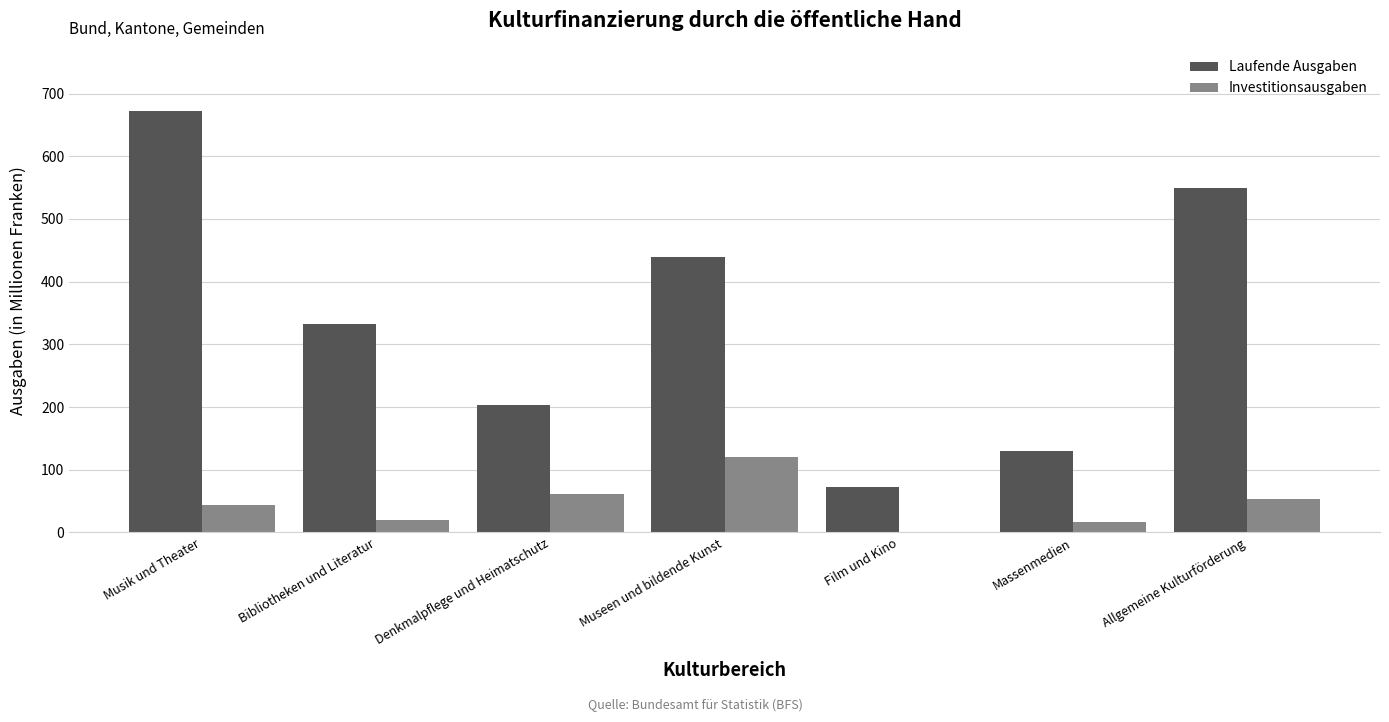

What is the sum of the Laufende Ausgaben values at Allgemeine Kulturförderung and Bibliotheken und Literatur?

881.6